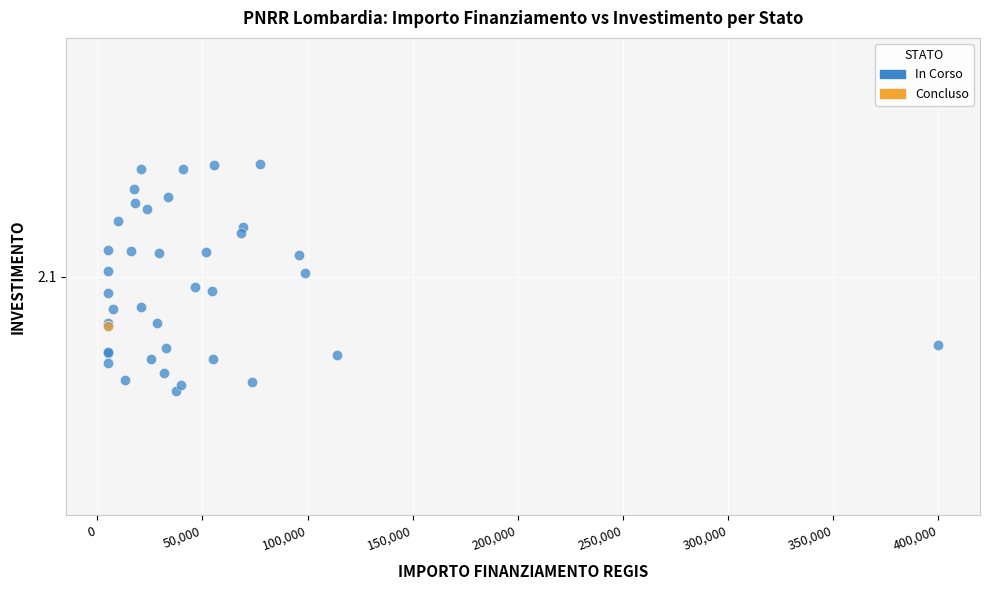

What are all the series names shown in the legend?

In Corso, Concluso